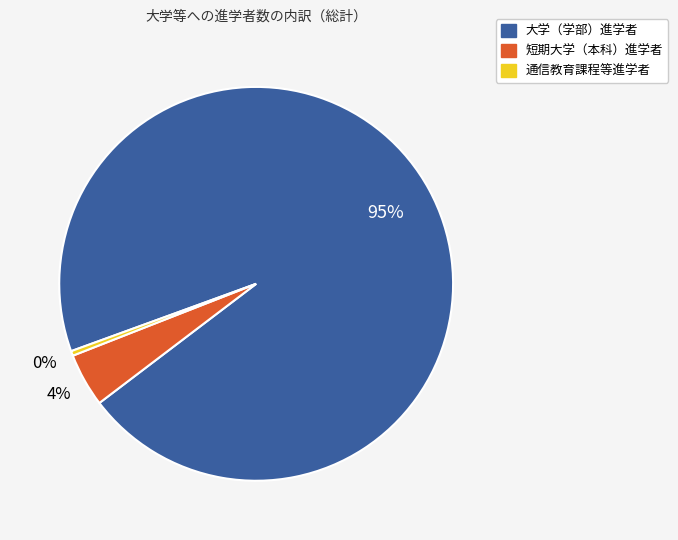

Count the number of slices in the pie.

3